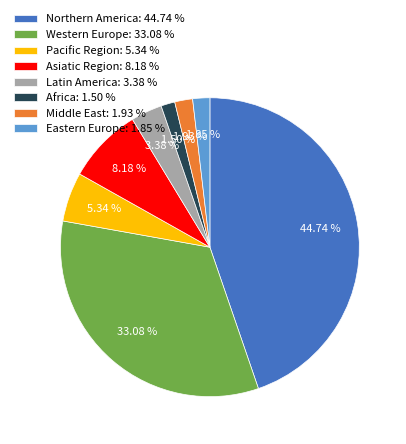

Count the number of slices in the pie.

8